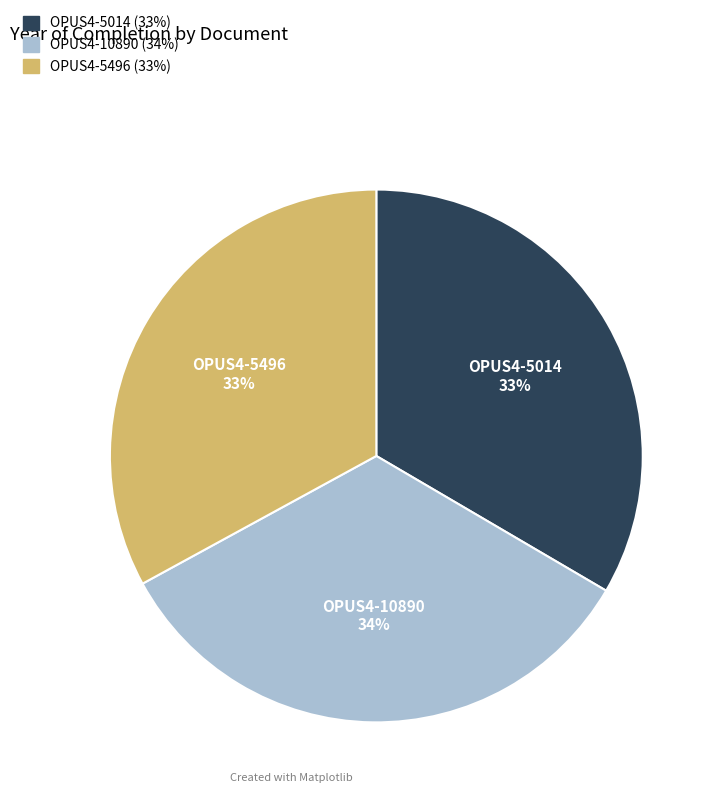

To the nearest percent, what percentage of the pie is OPUS4-5014?

33%